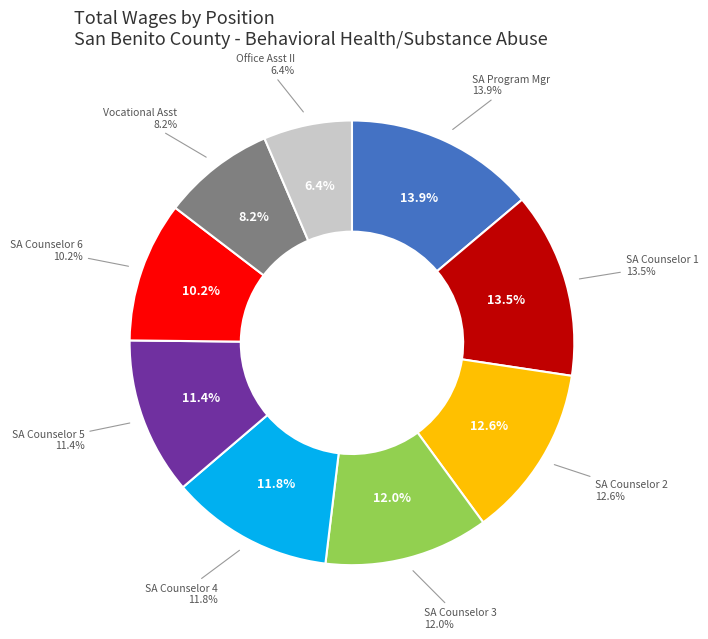

Which category has the biggest portion of the pie?

Substance Abuse Program Mgr